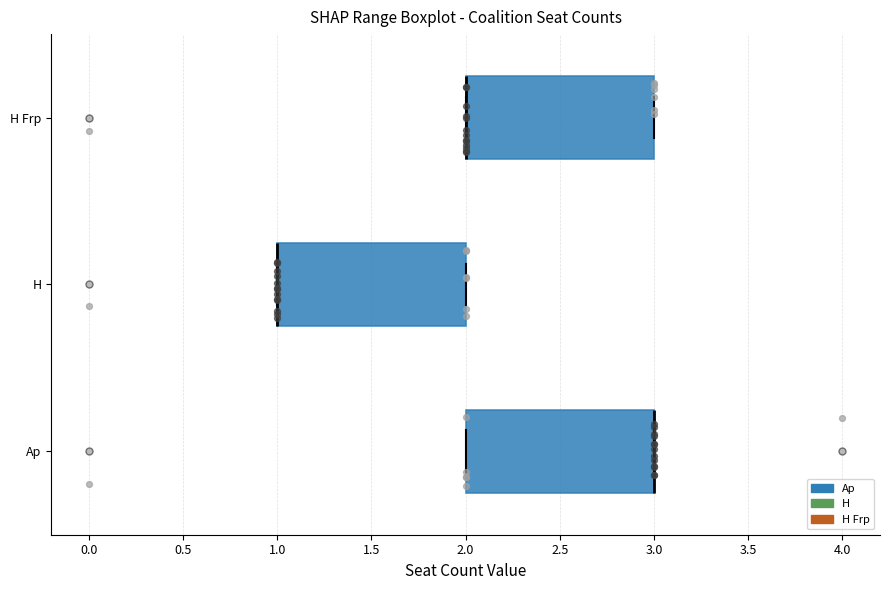

Reading bottom to top, transcribe this box plot: for each box, give where its median line is, the range the box spans, and where its two whiskers end, as read against the x-axis. The values are not printed on the chart, so give them approximately, as read against the axis.

Ap: median 3 (drawn on the box's right edge), box 2 to 3, whiskers 2 to 3
H: median 1 (drawn on the box's left edge), box 1 to 2, whiskers 1 to 2
H Frp: median 2 (drawn on the box's left edge), box 2 to 3, whiskers 2 to 3